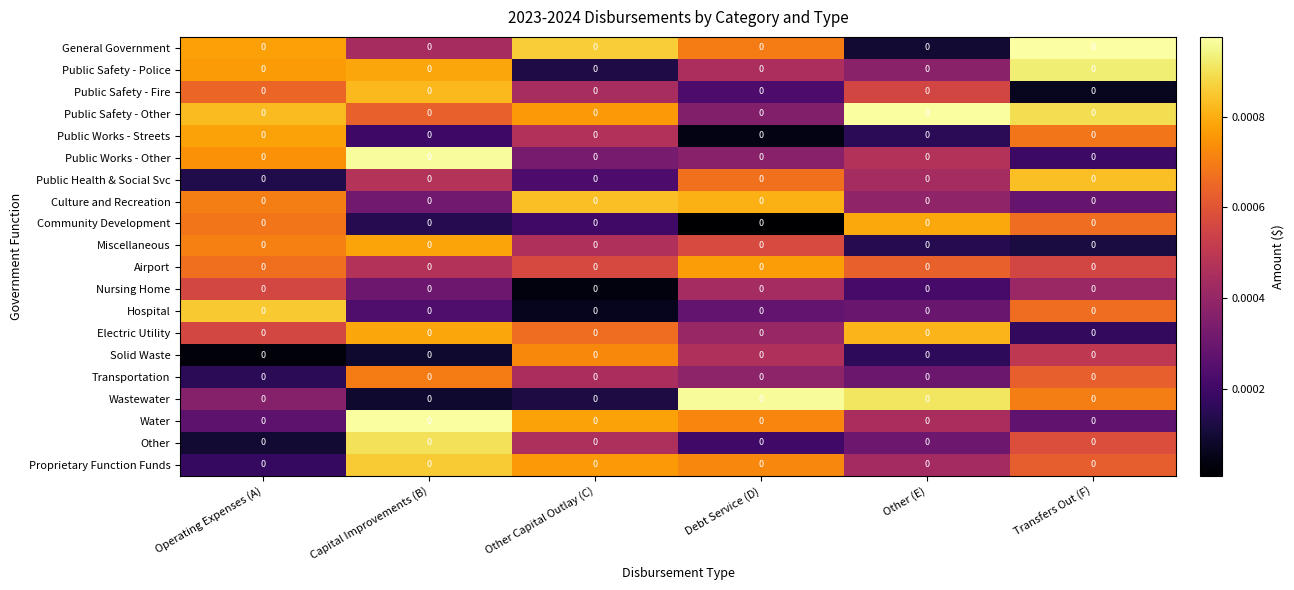

True or false: Airport has a value of 0.0 at Transfers Out (F).

False